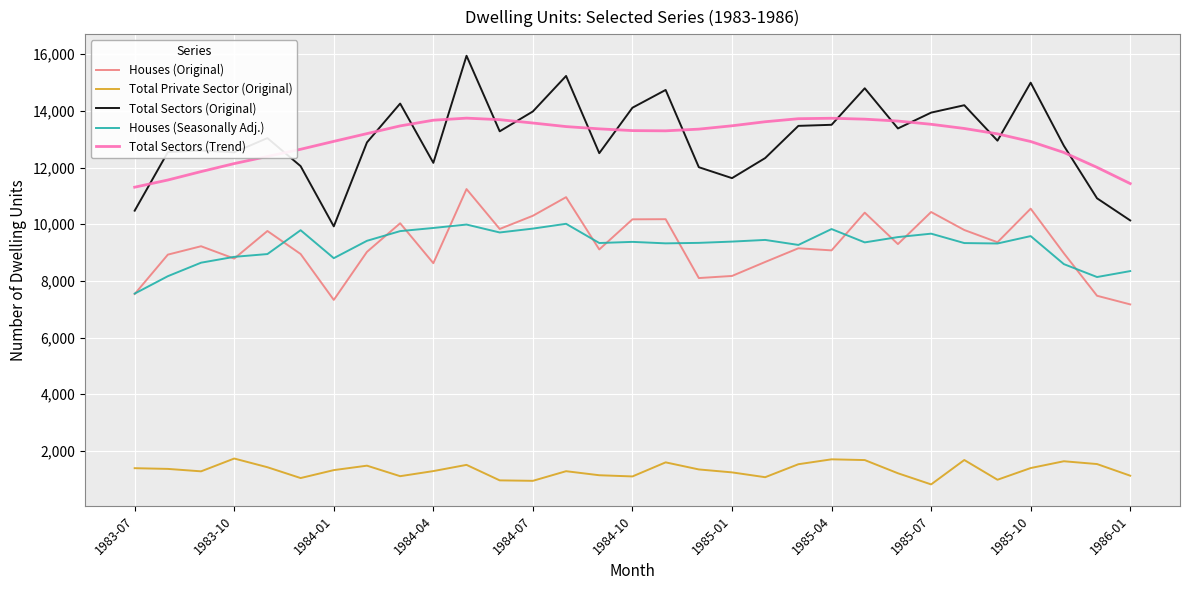

True or false: Houses (Original) and Total Sectors (Trend) cross at least once.

False